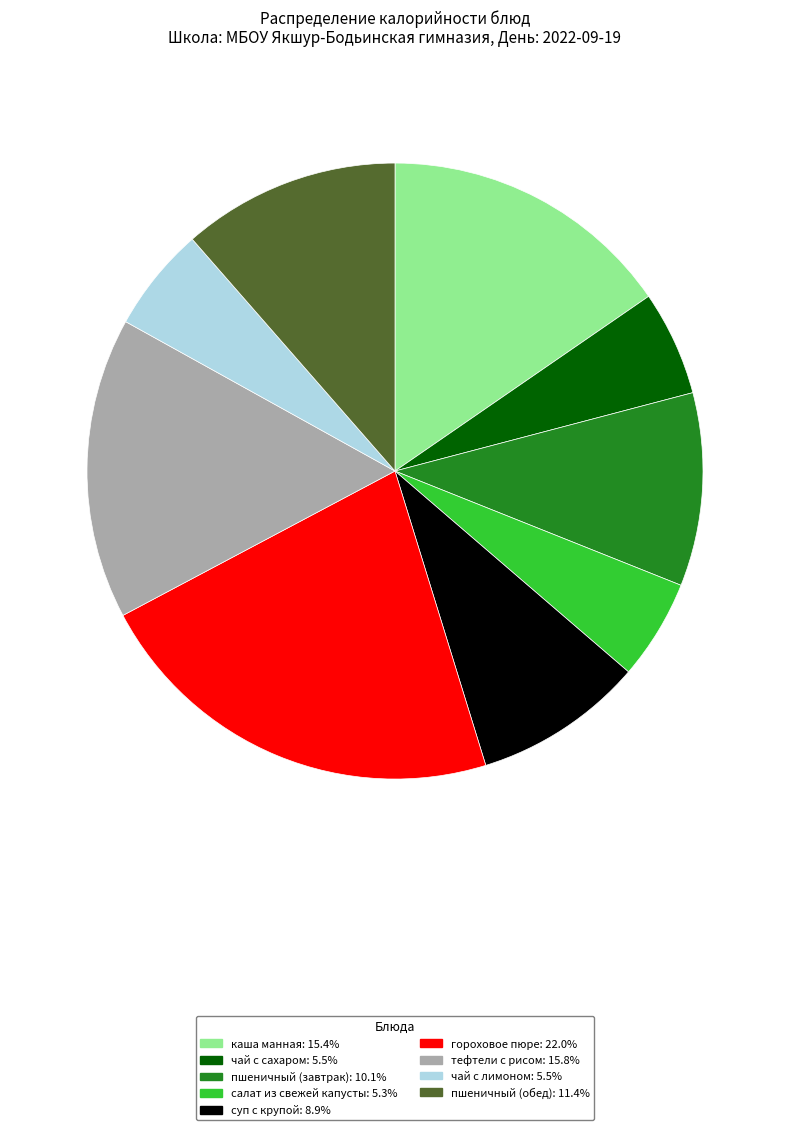

Combined, do каша манная: 15.4% and тефтели с рисом: 15.8% account for over 50%?

No